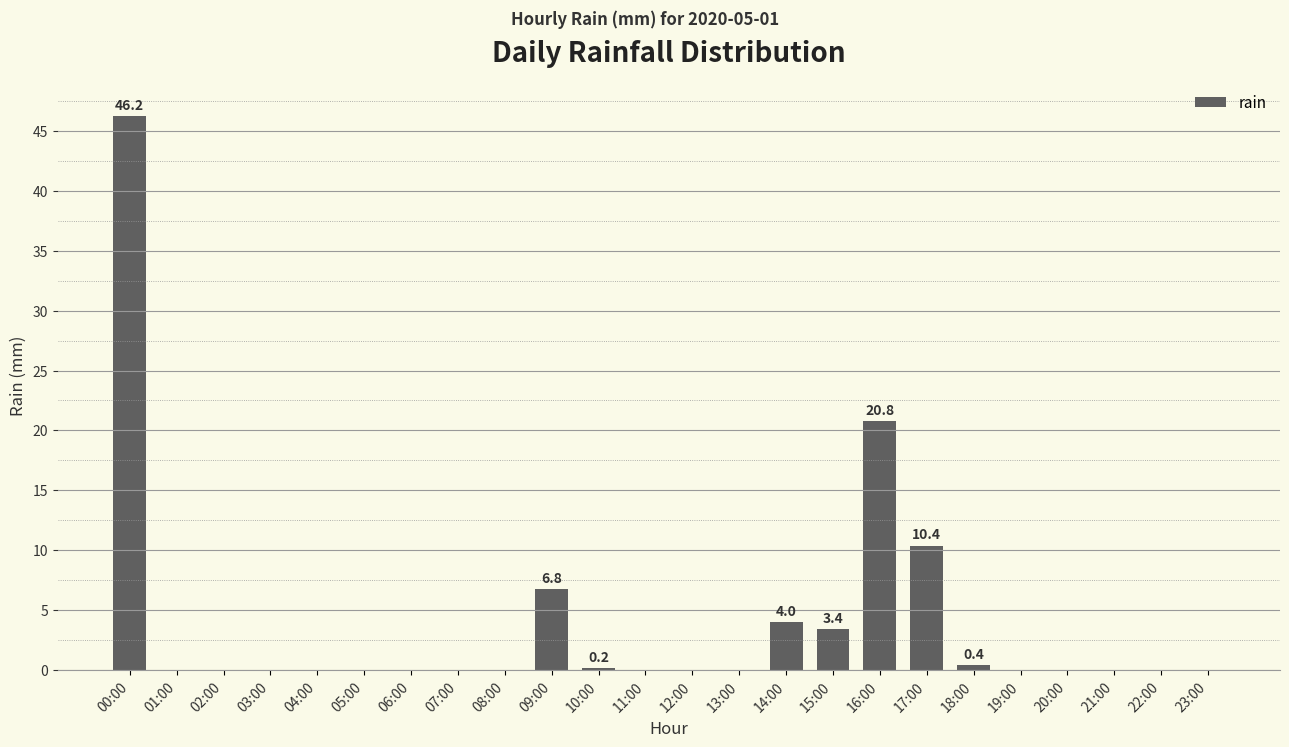

Reading left to right, transcribe all the data shown in this chart.

00:00=46.2	01:00=0.0	02:00=0.0	03:00=0.0	04:00=0.0	05:00=0.0	06:00=0.0	07:00=0.0	08:00=0.0	09:00=6.8	10:00=0.2	11:00=0.0	12:00=0.0	13:00=0.0	14:00=4.0	15:00=3.4	16:00=20.8	17:00=10.4	18:00=0.4	19:00=0.0	20:00=0.0	21:00=0.0	22:00=0.0	23:00=0.0